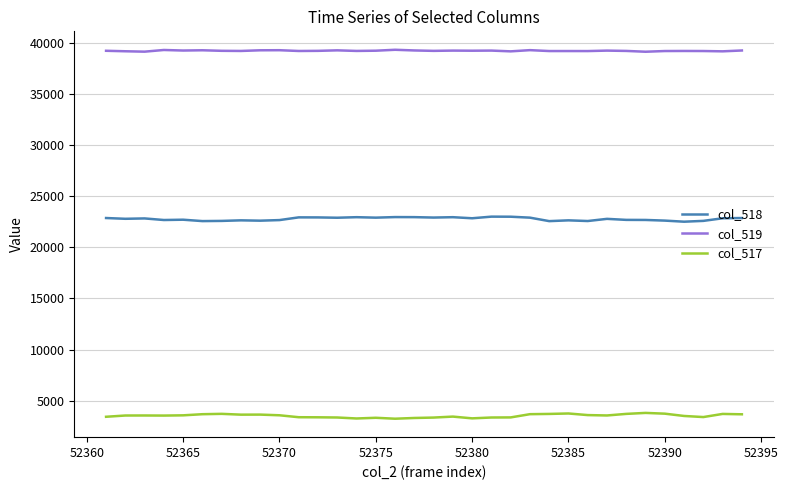

How many categories are shown in the chart?

34